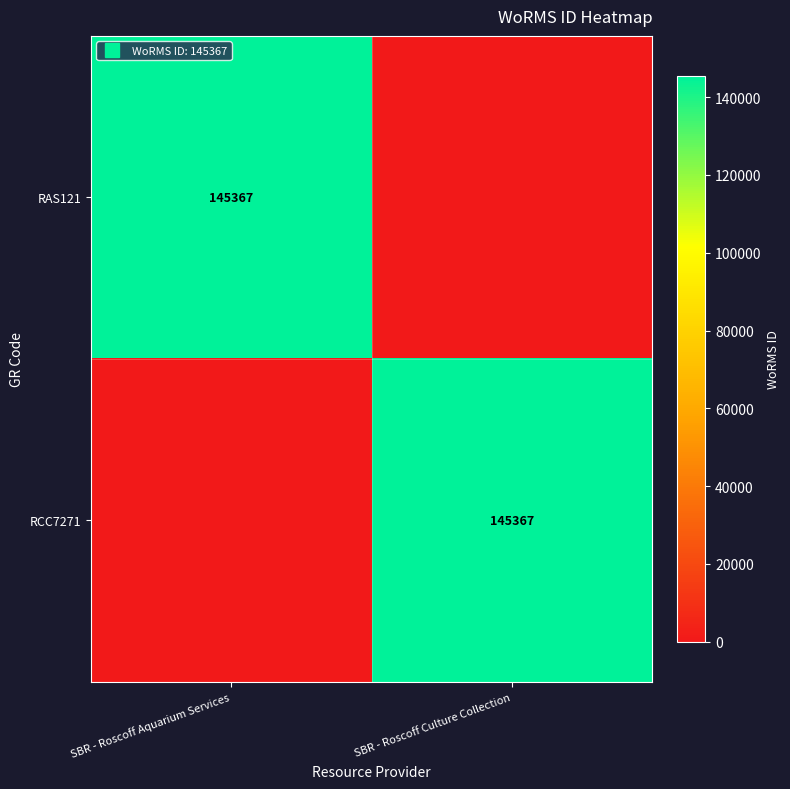

Is it true that RAS121 equals 194038 at SBR - Roscoff Aquarium Services?

False